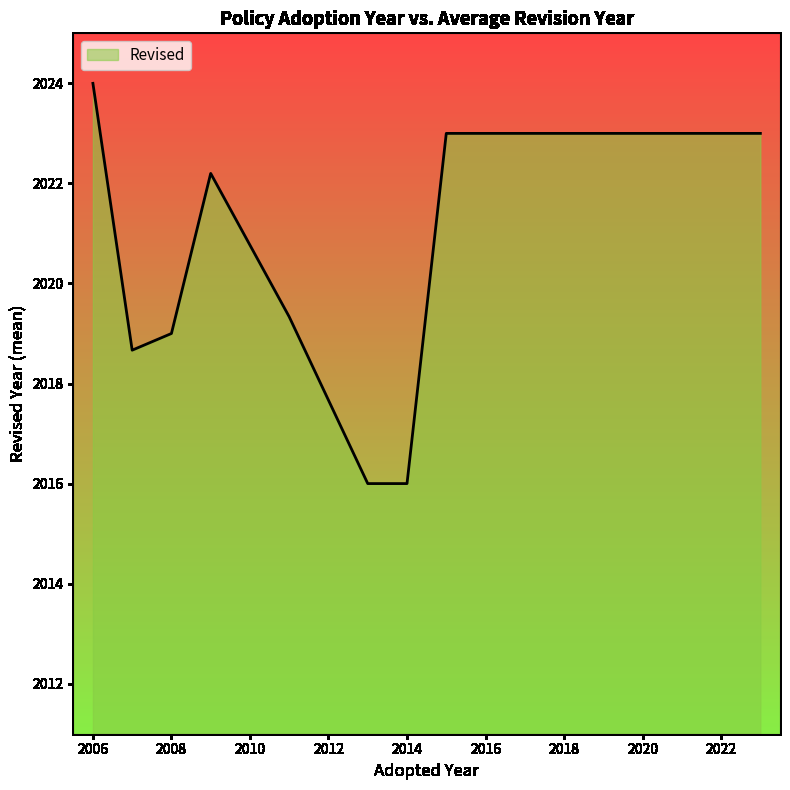

What is the minimum value shown in the chart?

2016.0